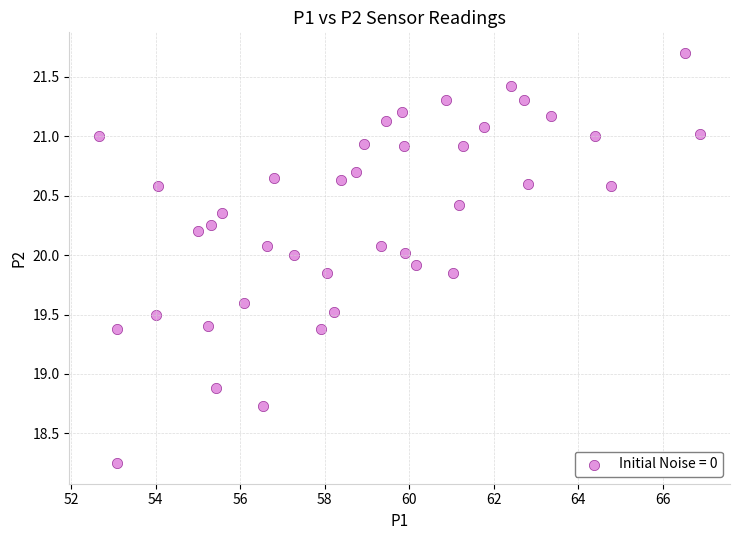

What Y value in the scatter plot is closest to 19?

18.9